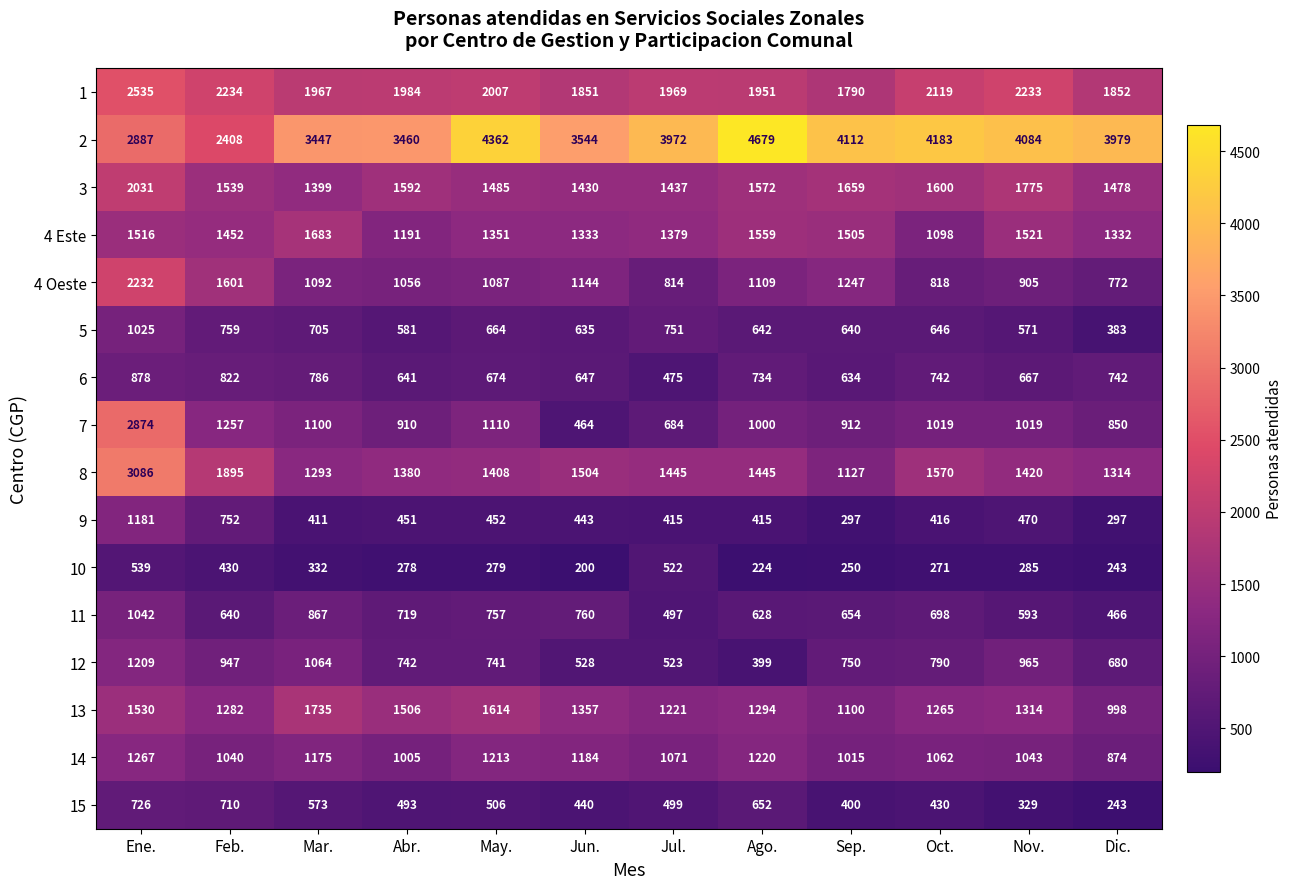

What is the difference between the second highest and second lowest values in the 15 series?

381